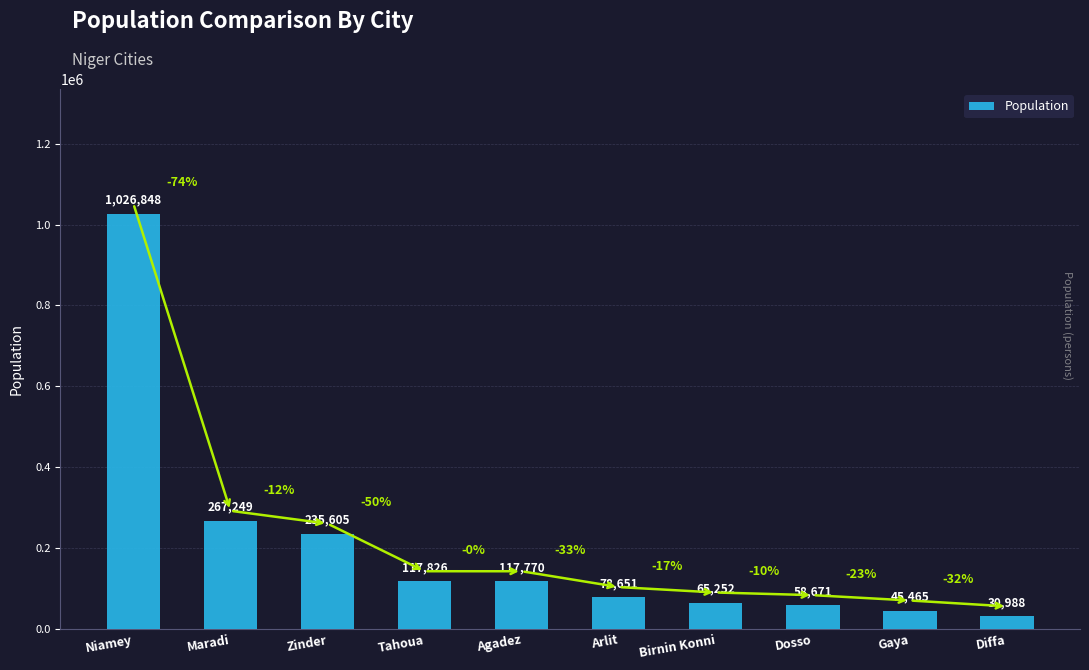

What is the change in value from Zinder to Tahoua?

-117779